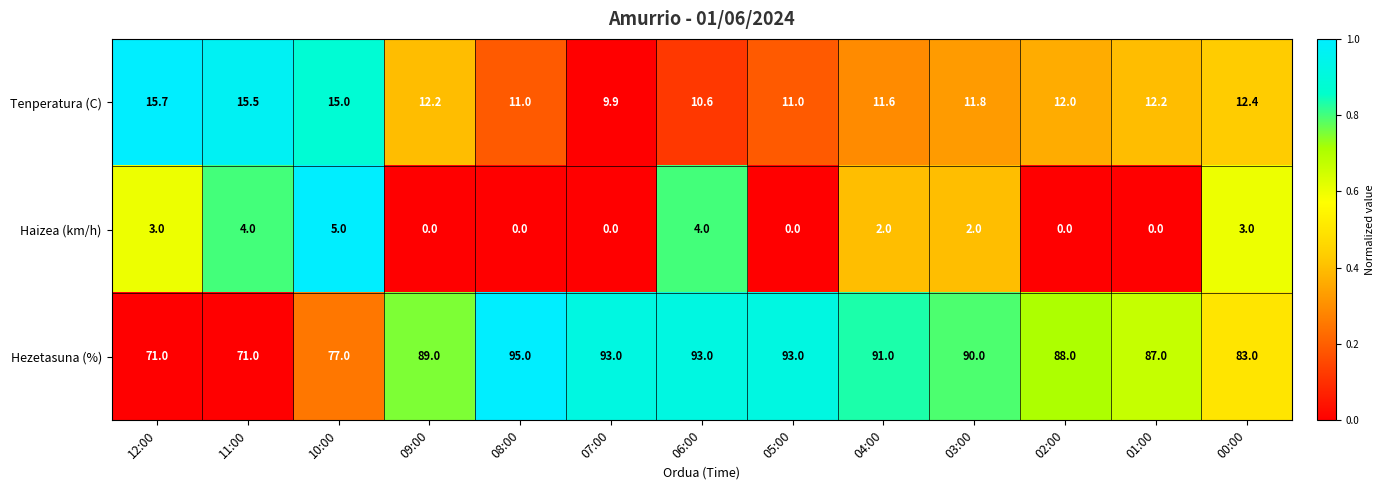

How many categories are shown in the chart?

13